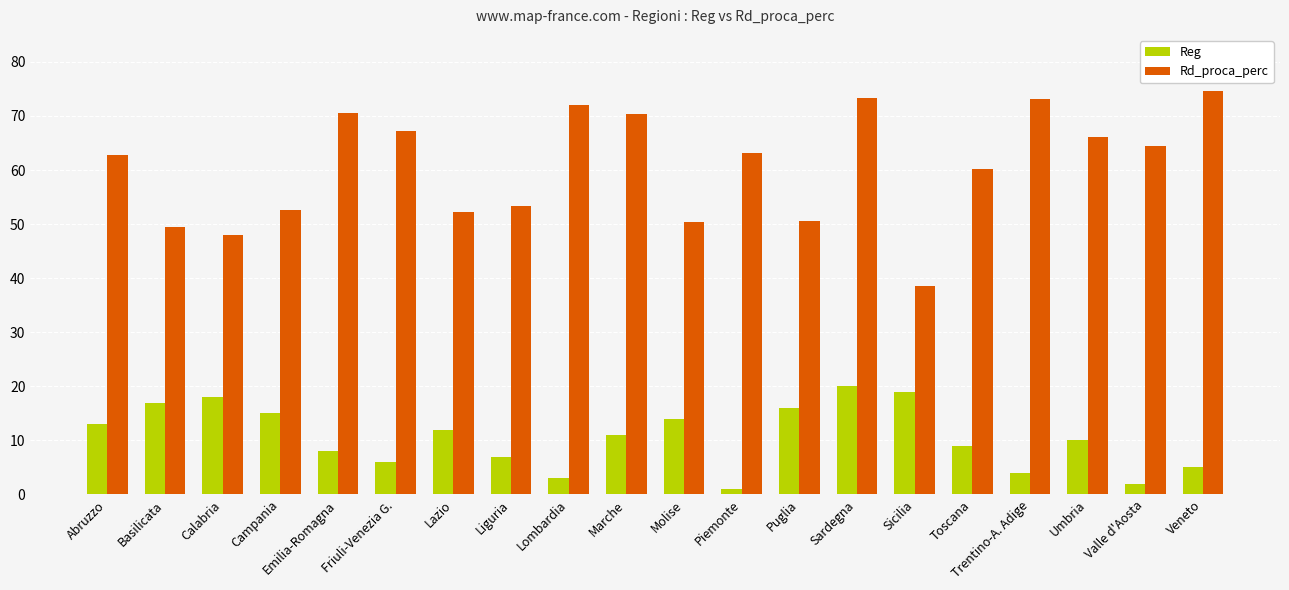

What is the smallest value displayed?

1.0